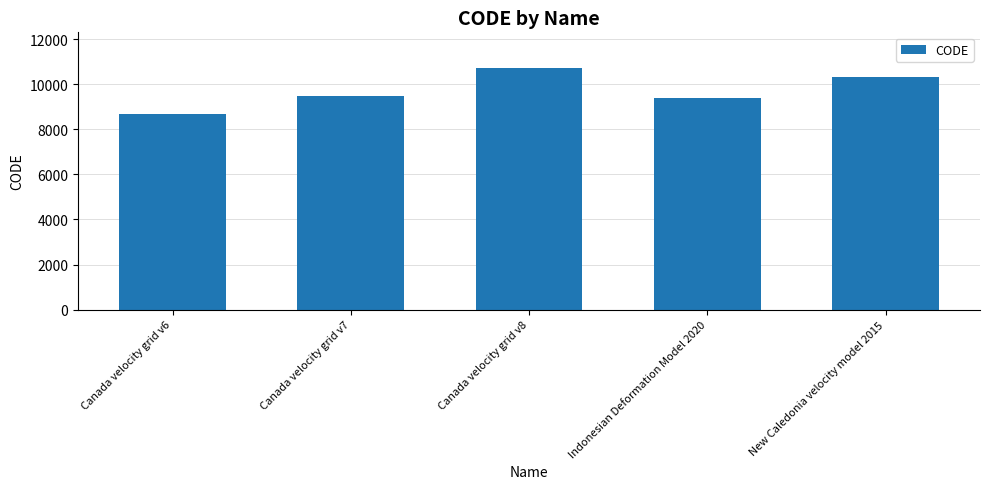

What is the approximate value at Canada velocity grid v6?

8676